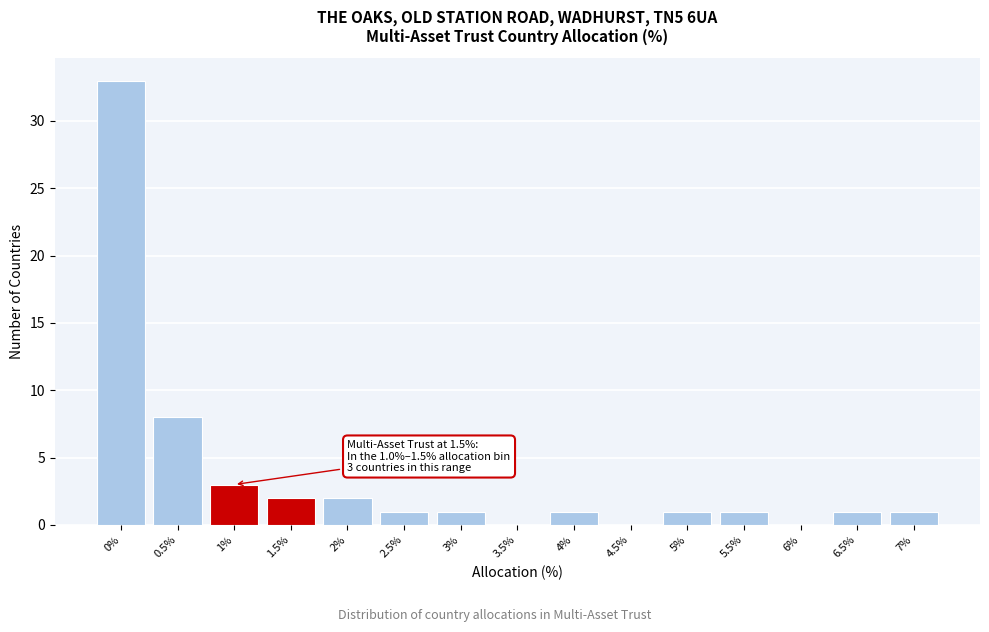

Reading right to left, extract all data points from this chart.

7%=1	6.5%=1	6%=0	5.5%=1	5%=1	4.5%=0	4%=1	3.5%=0	3%=1	2.5%=1	2%=2	1.5%=2	1%=3	0.5%=8	0%=33